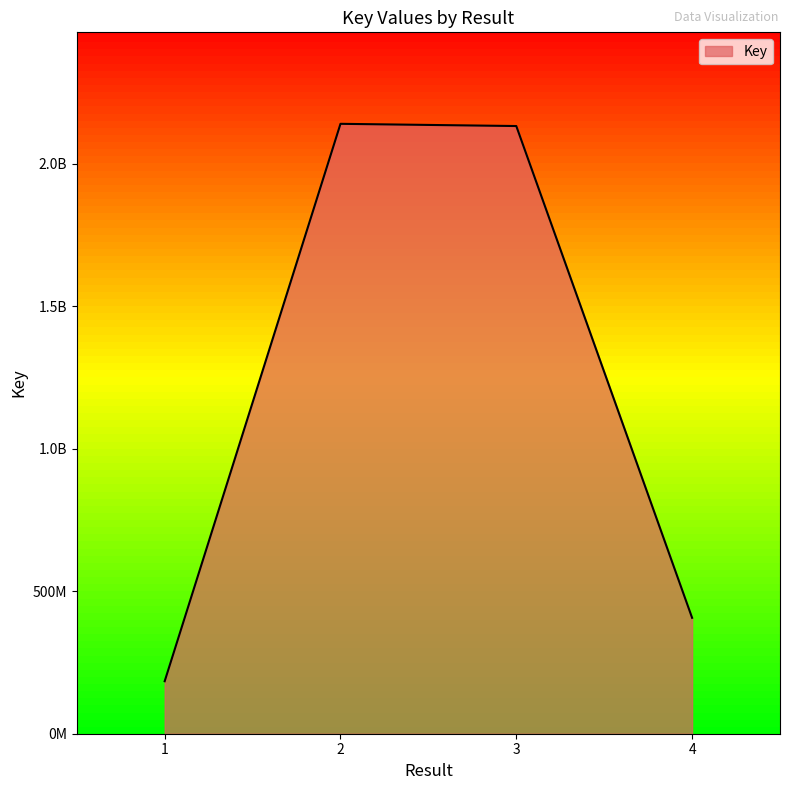

Between 2 and 1, which is larger?

2